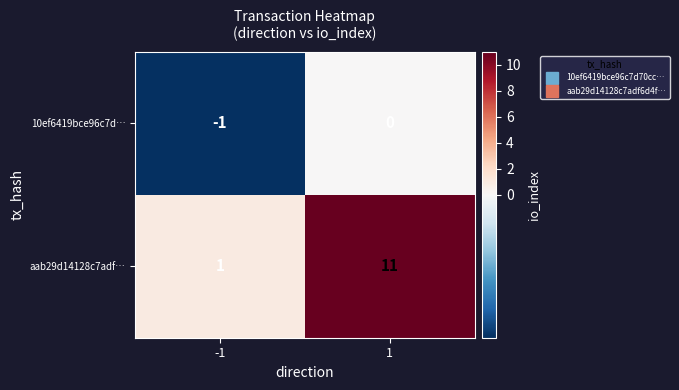

The value of 10ef6419bce96c7d… at -1 is -1. True or false?

True